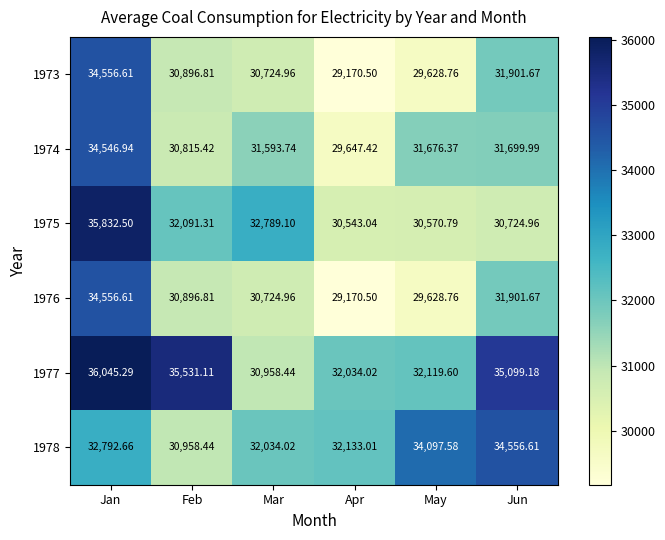

Which category has the highest value across all series?

Jan